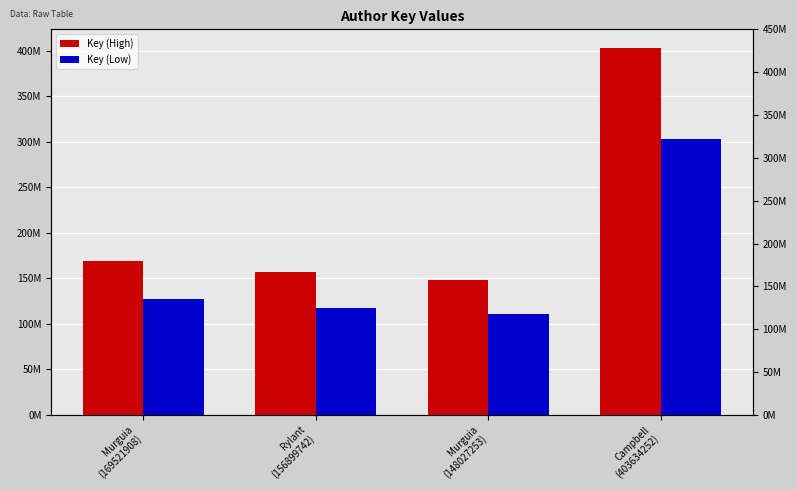

What is the difference between the second highest and second lowest values in the Key (Low) series?

9466625